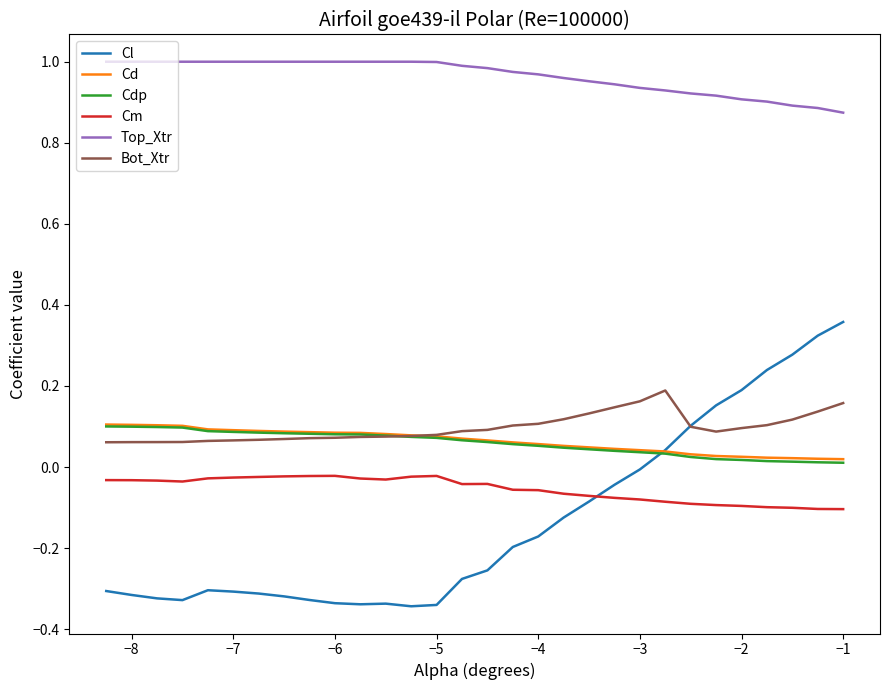

Which series has the largest total across all categories?

Top_Xtr